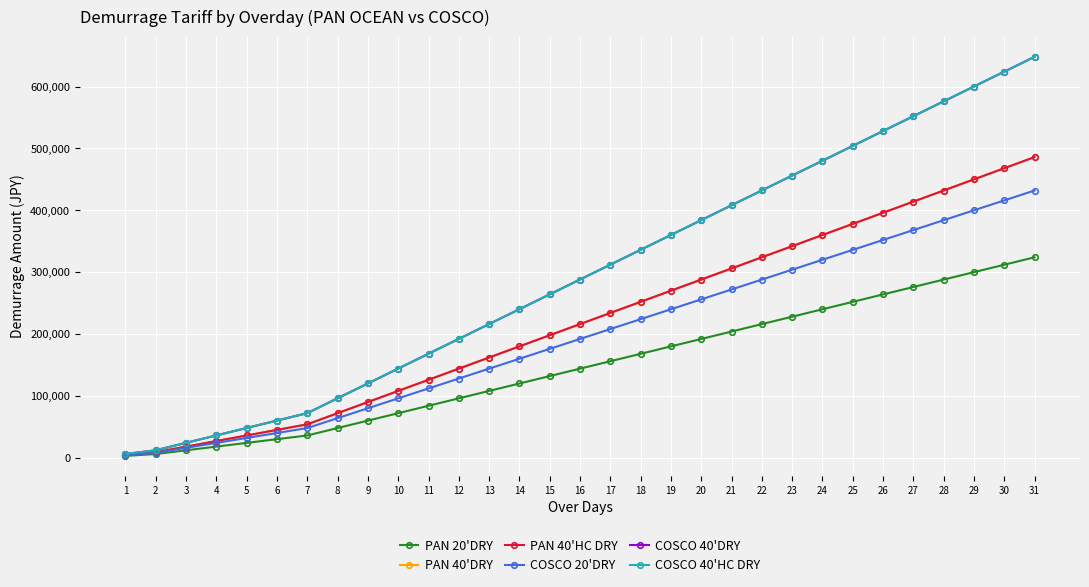

Reading left to right, extract all data points from this chart.

PAN 20'DRY: 3000	6000	12000	18000	24000	30000	36000	48000	60000	72000	84000	96000	108000	120000	132000	144000	156000	168000	180000	192000	204000	216000	228000	240000	252000	264000	276000	288000	300000	312000	324000
PAN 40'DRY: 4500	9000	18000	27000	36000	45000	54000	72000	90000	108000	126000	144000	162000	180000	198000	216000	234000	252000	270000	288000	306000	324000	342000	360000	378000	396000	414000	432000	450000	468000	486000
PAN 40'HC DRY: 4500	9000	18000	27000	36000	45000	54000	72000	90000	108000	126000	144000	162000	180000	198000	216000	234000	252000	270000	288000	306000	324000	342000	360000	378000	396000	414000	432000	450000	468000	486000
COSCO 20'DRY: 4000	8000	16000	24000	32000	40000	48000	64000	80000	96000	112000	128000	144000	160000	176000	192000	208000	224000	240000	256000	272000	288000	304000	320000	336000	352000	368000	384000	400000	416000	432000
COSCO 40'DRY: 6050	12100	24100	36100	48100	60100	72100	96100	120100	144100	168100	192100	216100	240100	264100	288100	312100	336100	360100	384100	408100	432100	456100	480100	504100	528100	552100	576100	600100	624100	648100
COSCO 40'HC DRY: 6050	12100	24100	36100	48100	60100	72100	96100	120100	144100	168100	192100	216100	240100	264100	288100	312100	336100	360100	384100	408100	432100	456100	480100	504100	528100	552100	576100	600100	624100	648100